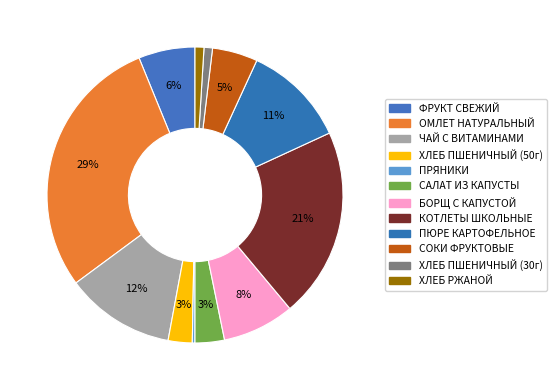

What is the smallest slice in the pie chart?

ПРЯНИКИ